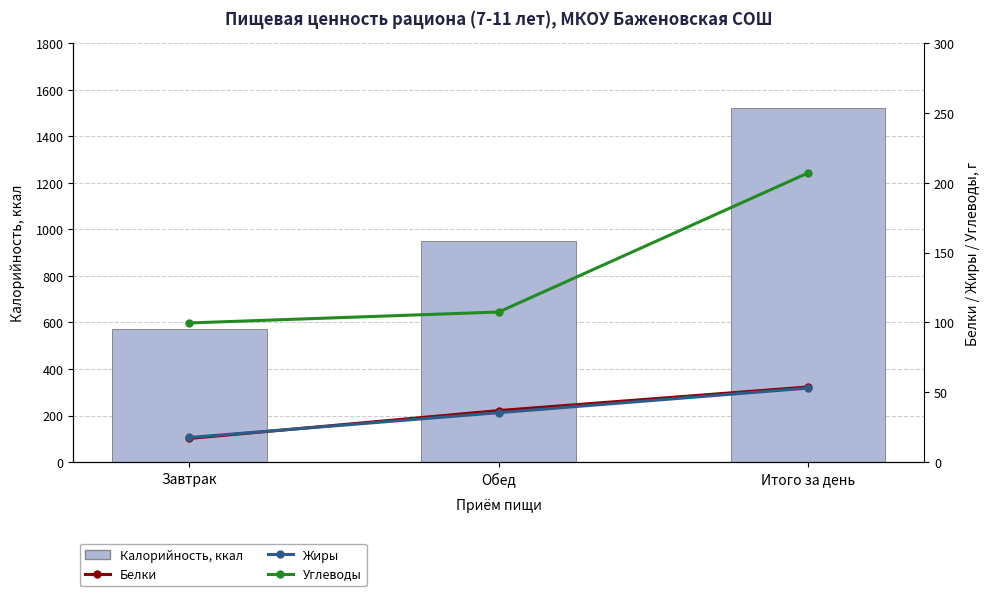

Which label corresponds to the smallest value in the chart?

Завтрак